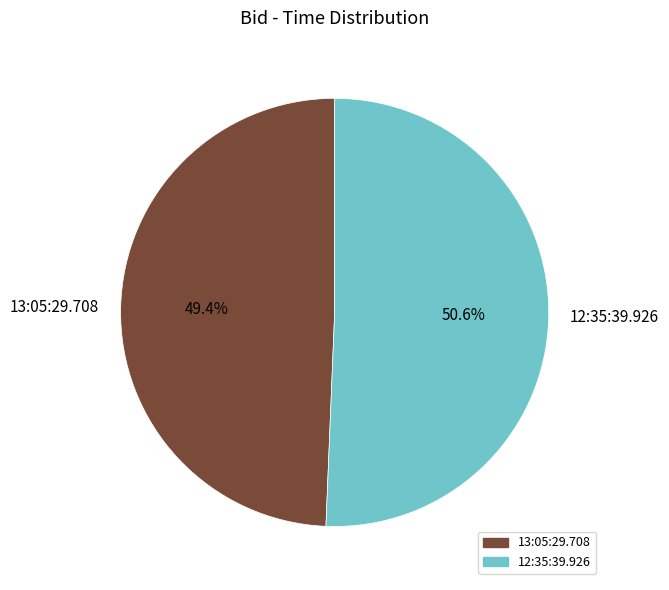

To the nearest percent, what portion does 13:05:29.708 represent?

49%